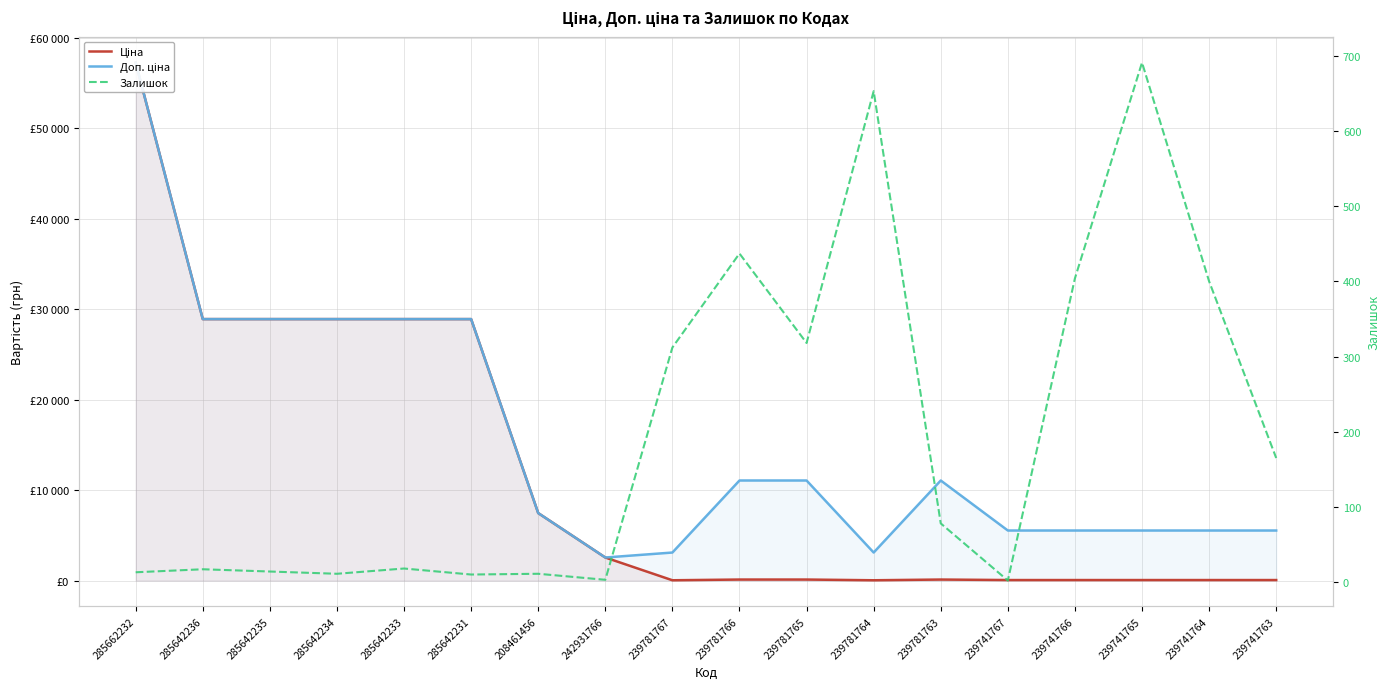

True or false: Залишок and Доп. ціна intersect in this chart.

False